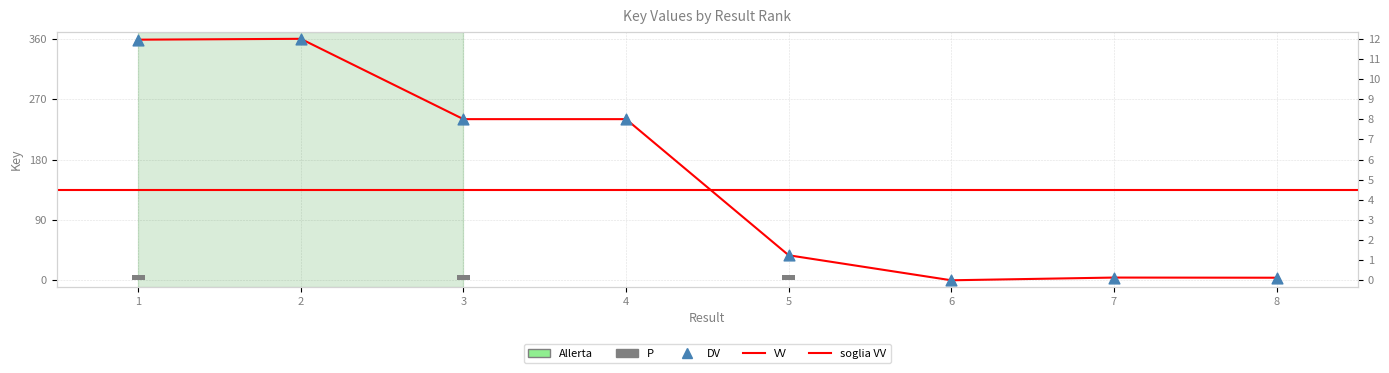

Which has a higher value, 6 or 2?

2